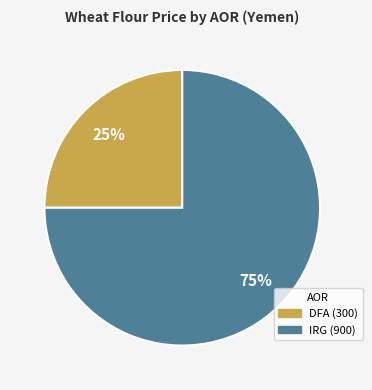

What is the smallest slice in the pie chart?

DFA